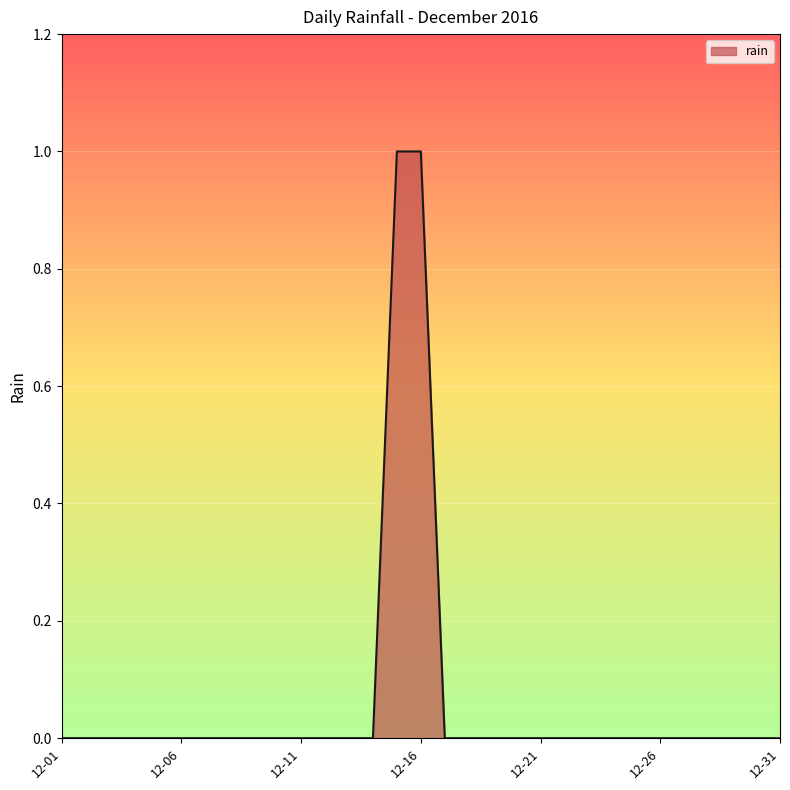

What is the greatest value displayed?

1